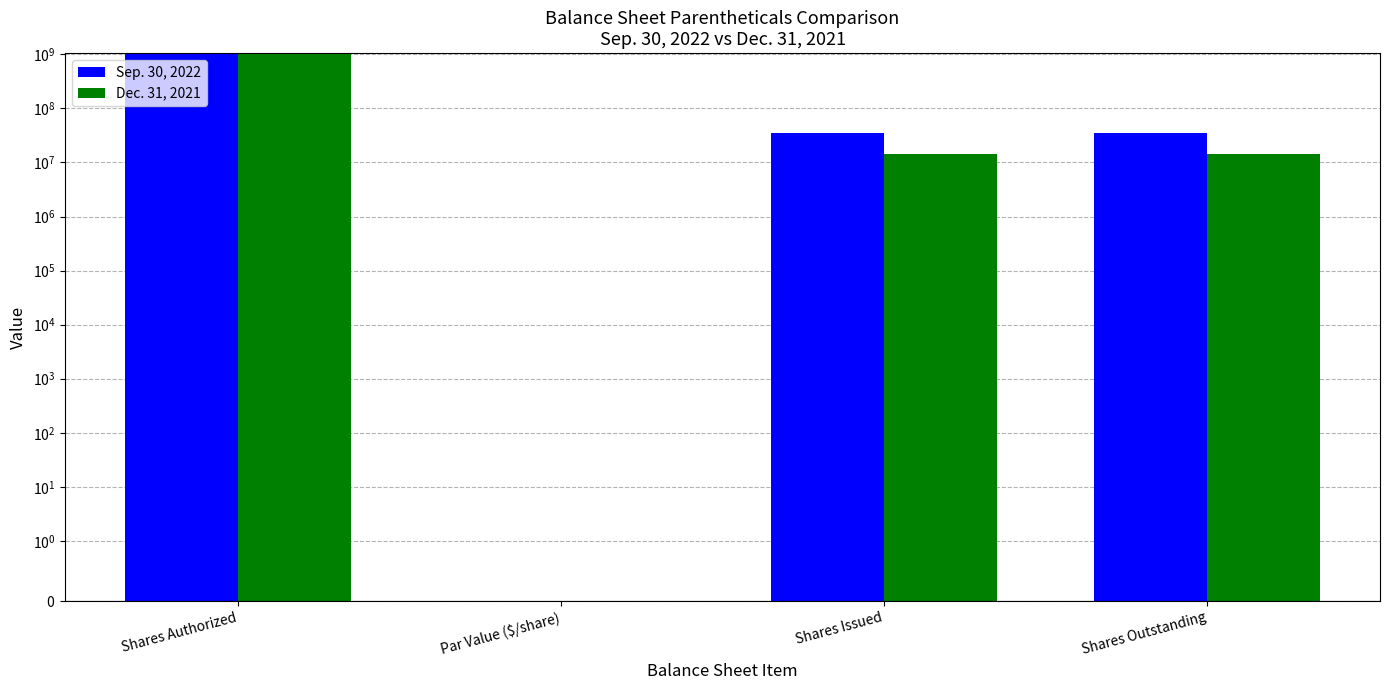

Which has a higher value, Shares Issued or Par Value ($/share)?

Shares Issued